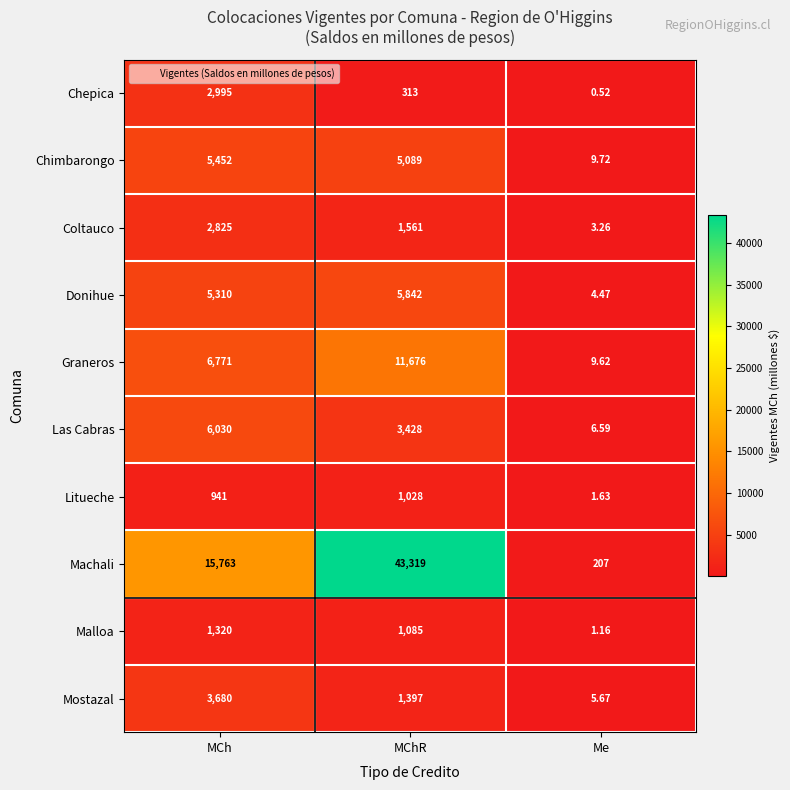

How many distinct data groups are displayed?

10